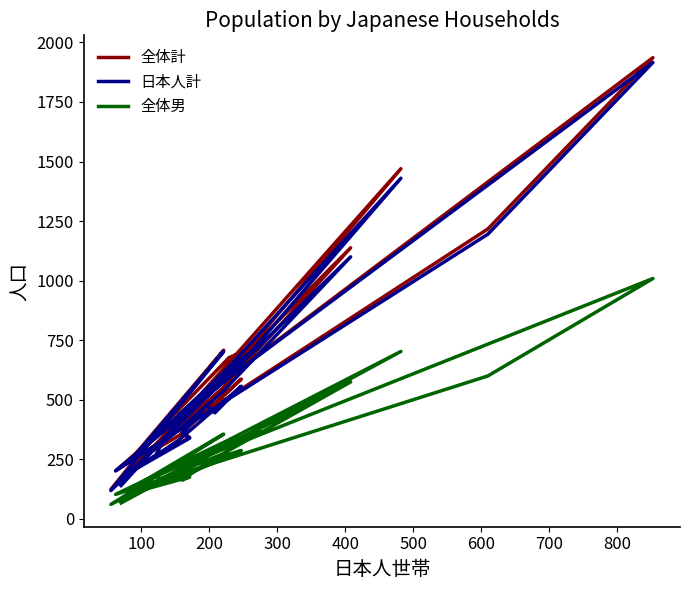

True or false: 全体男 has more than 0 interior local peaks.

True